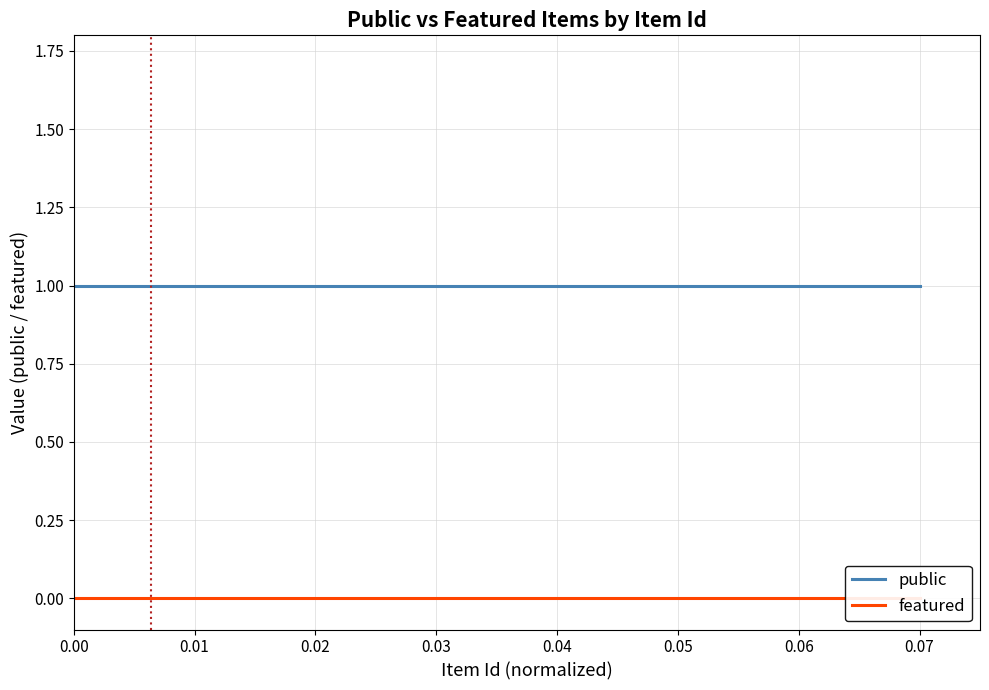

What is the label of the 10th point from the left?

9